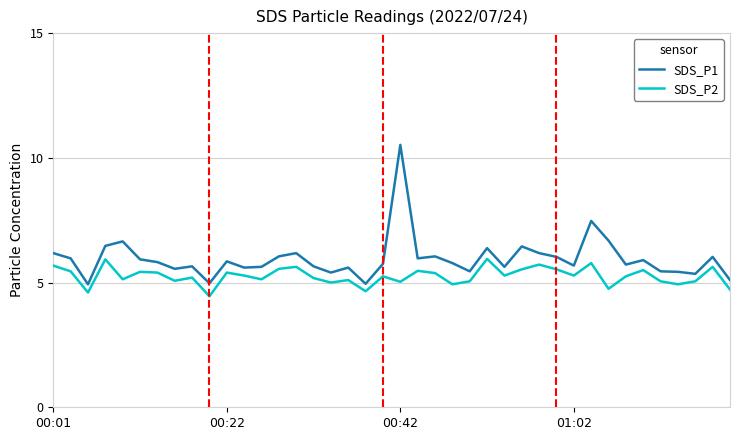

List the series in order of their peak value, lowest first.

SDS_P2, SDS_P1